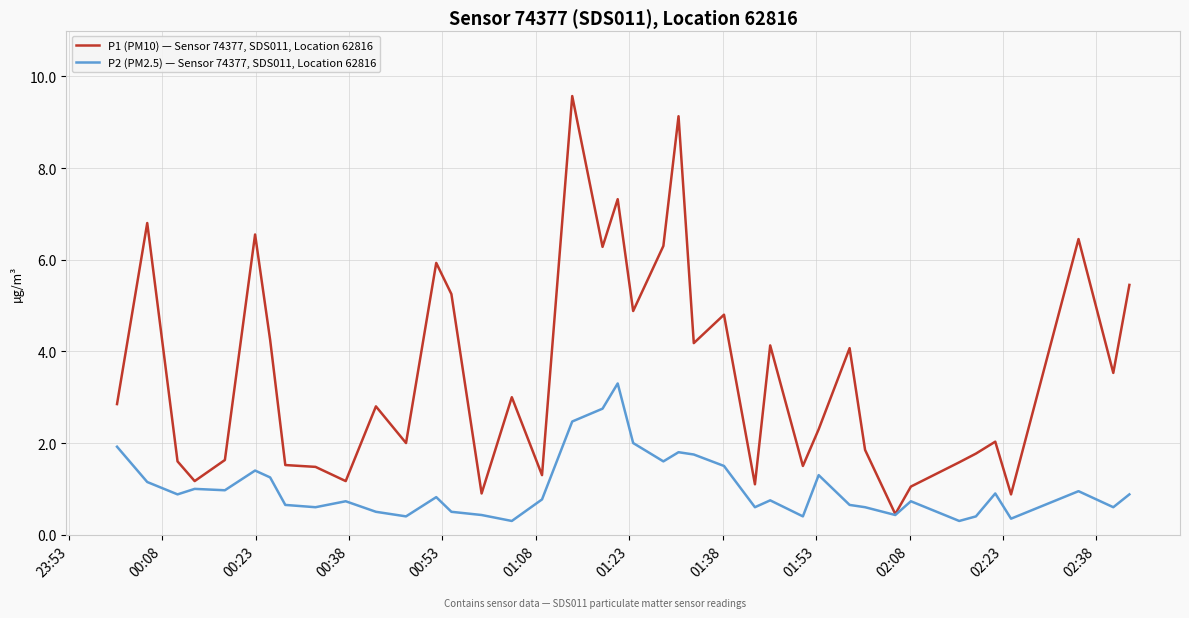

List the series in order of their overall mean, lowest first.

P2 (PM2.5) — Sensor 74377, SDS011, Location 62816, P1 (PM10) — Sensor 74377, SDS011, Location 62816